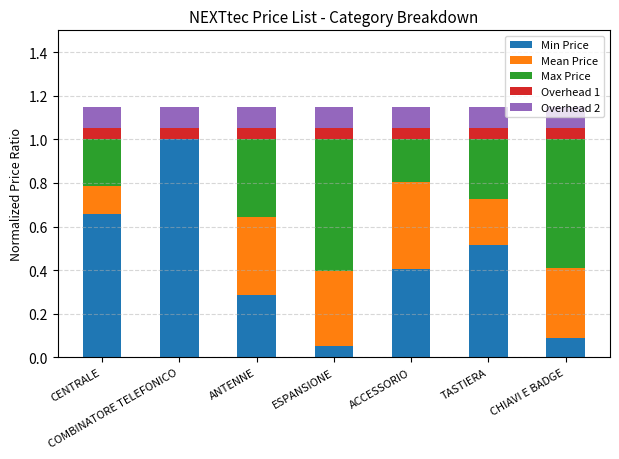

Which category has the highest value in the Min Price series?

COMBINATORE TELEFONICO